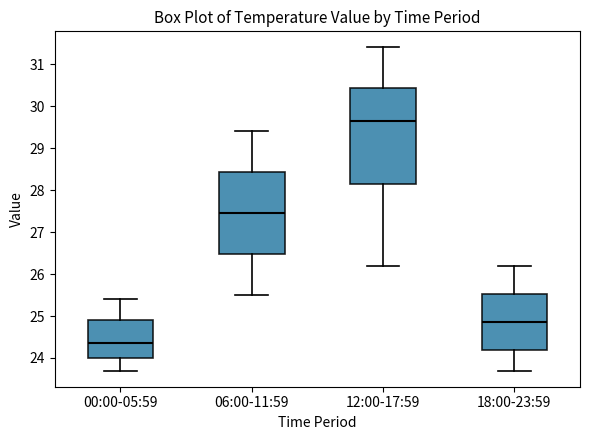

Which box has the lowest median line?

00:00-05:59